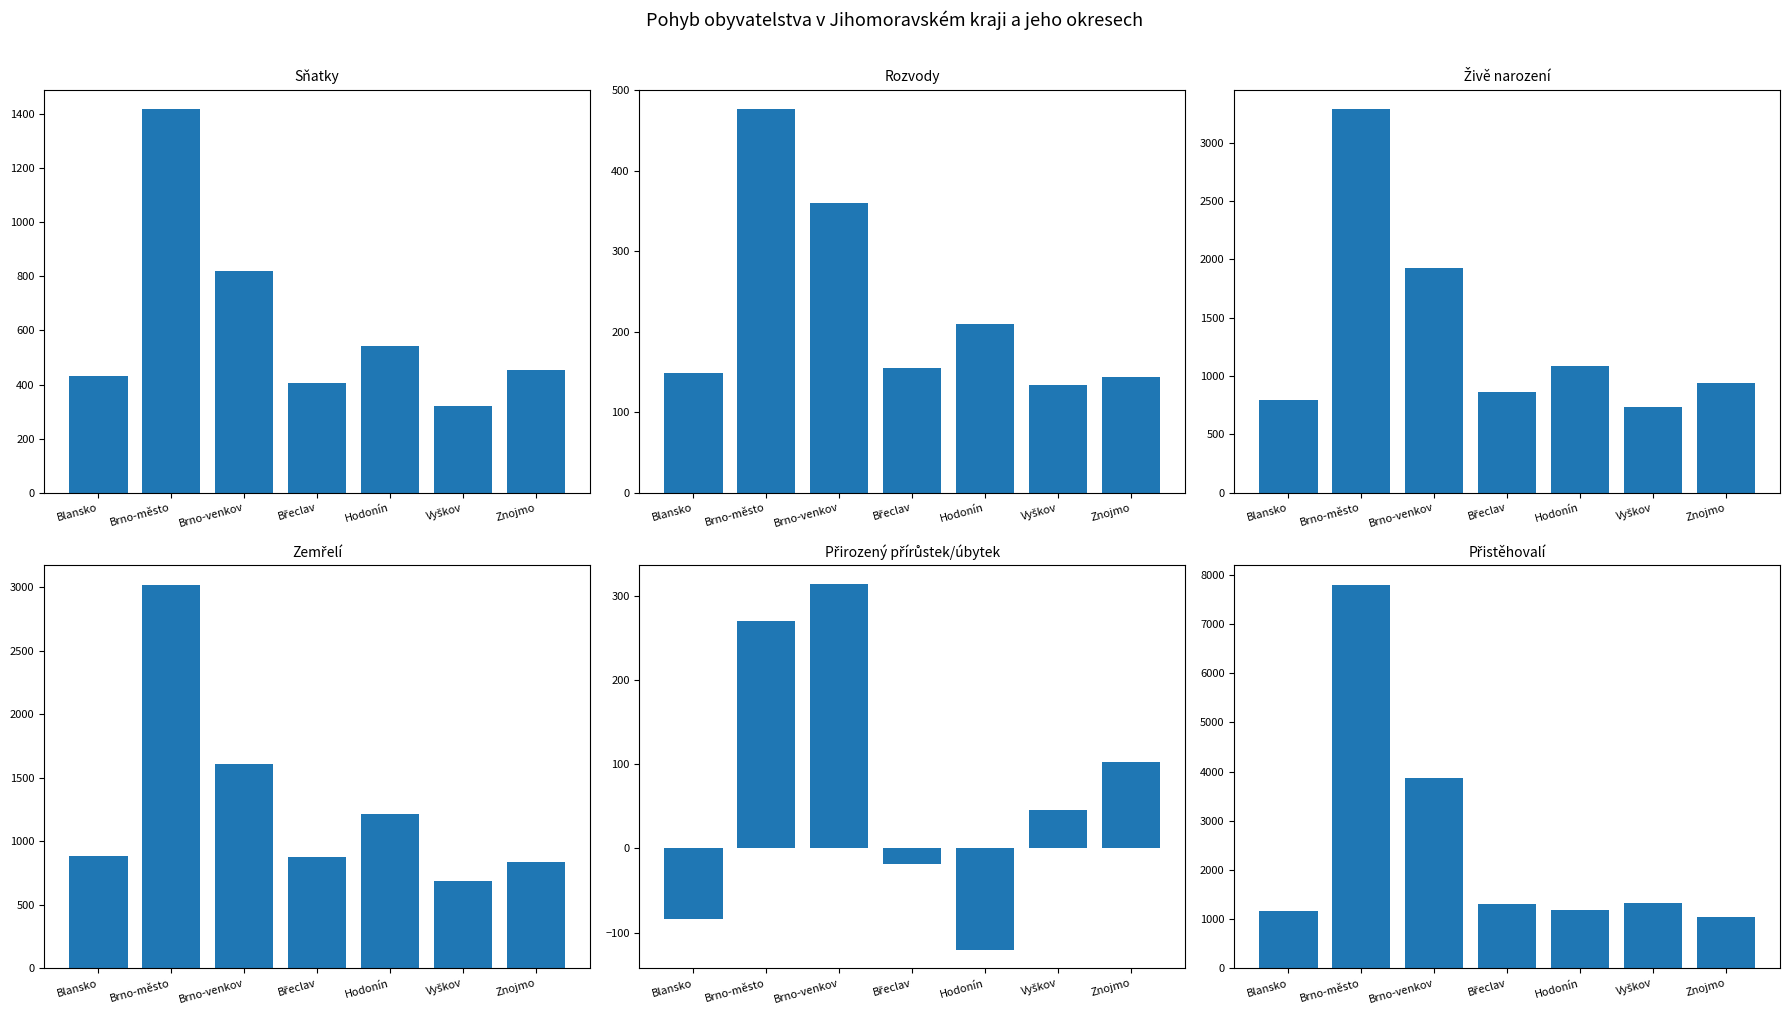

What is the highest value of the Rozvody series?

477